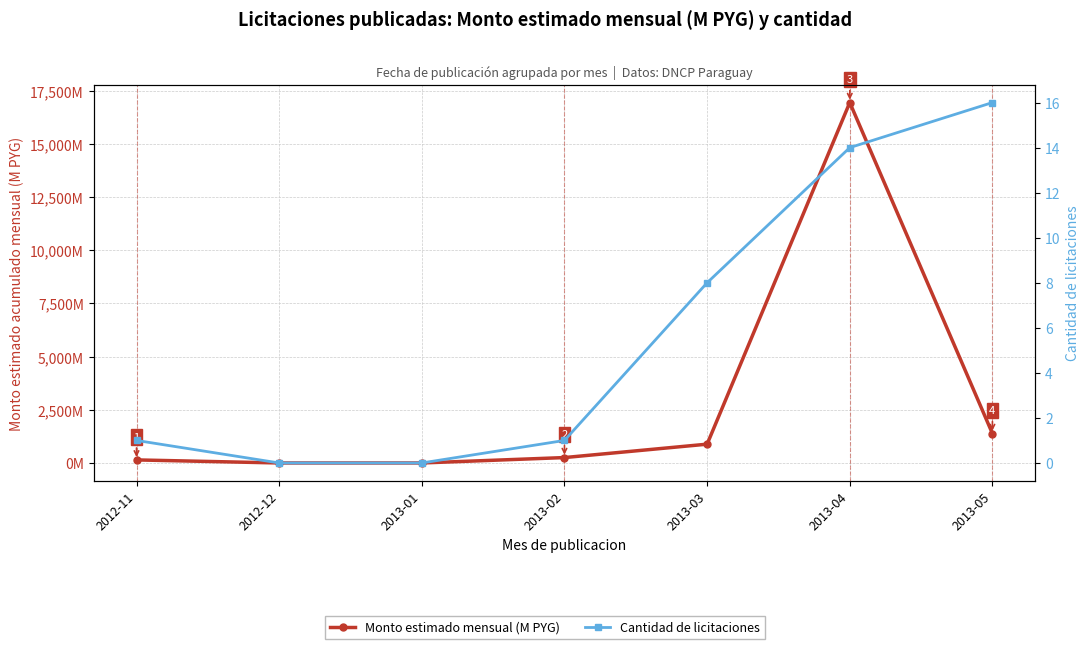

How many categories are shown in the chart?

7